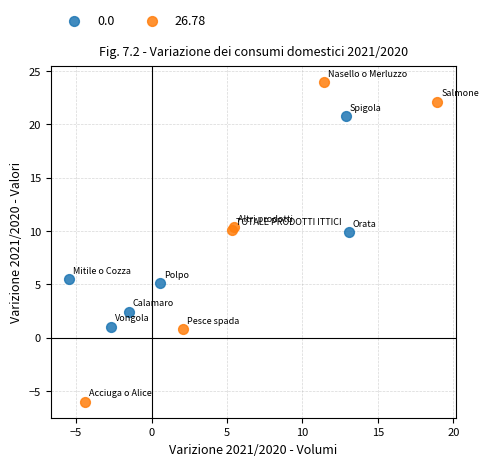

Which series contains the highest Y value?

26.78